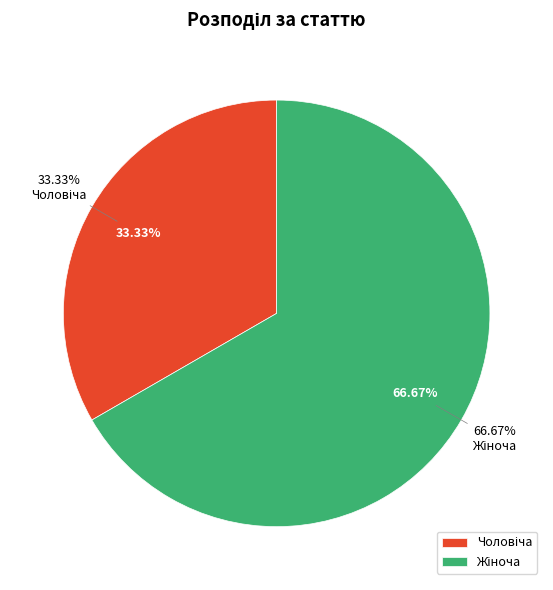

Is there any slice that represents more than half of the pie?

Yes